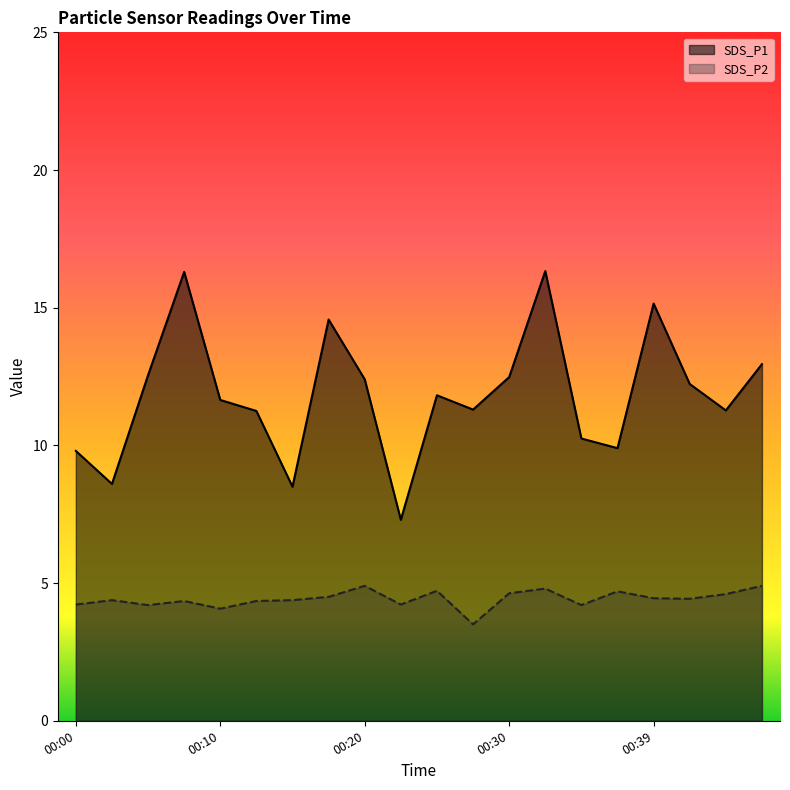

In SDS_P2, how many points are higher than both neighbors (excluding endpoints)?

6